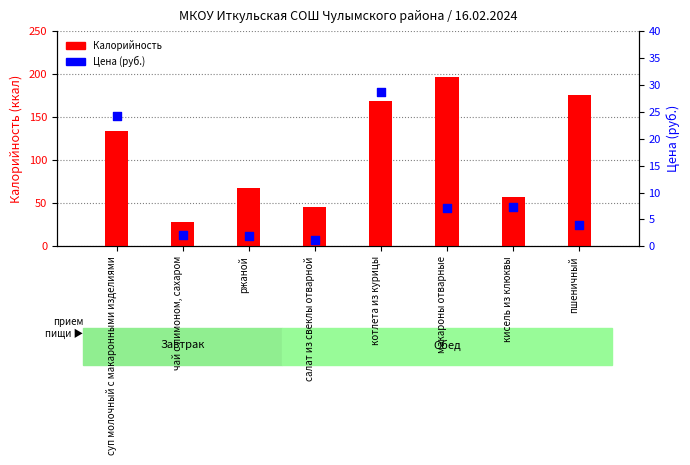

What are all the series names shown in the legend?

Калорийность, Цена (руб.)